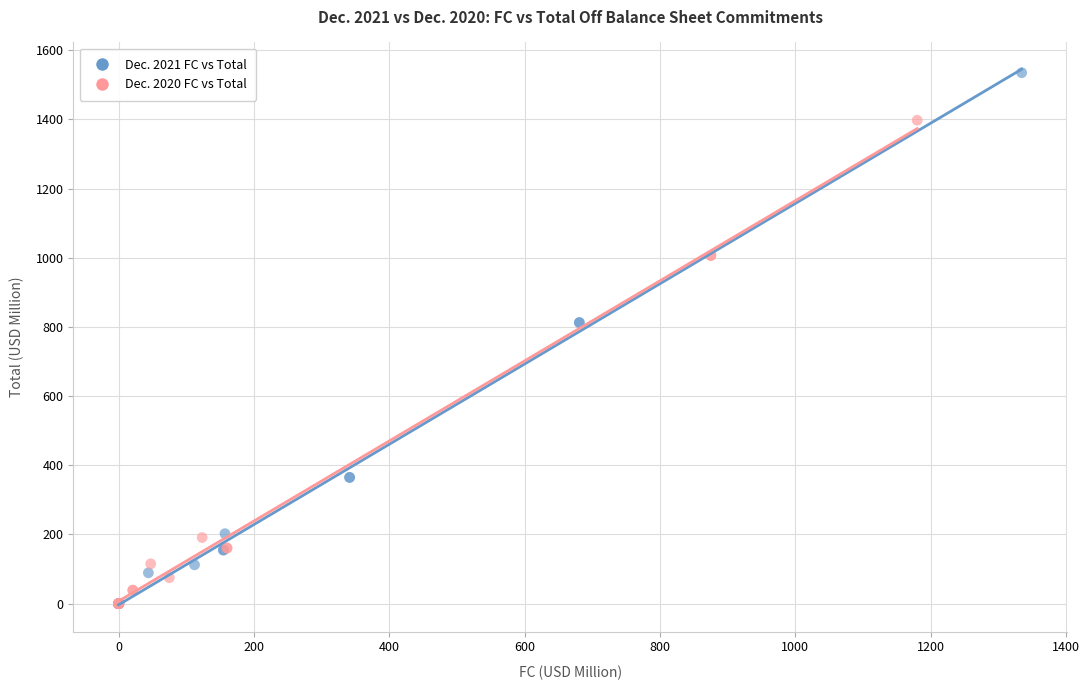

Which series has the largest Y range (max minus min)?

Dec. 2021 FC vs Total